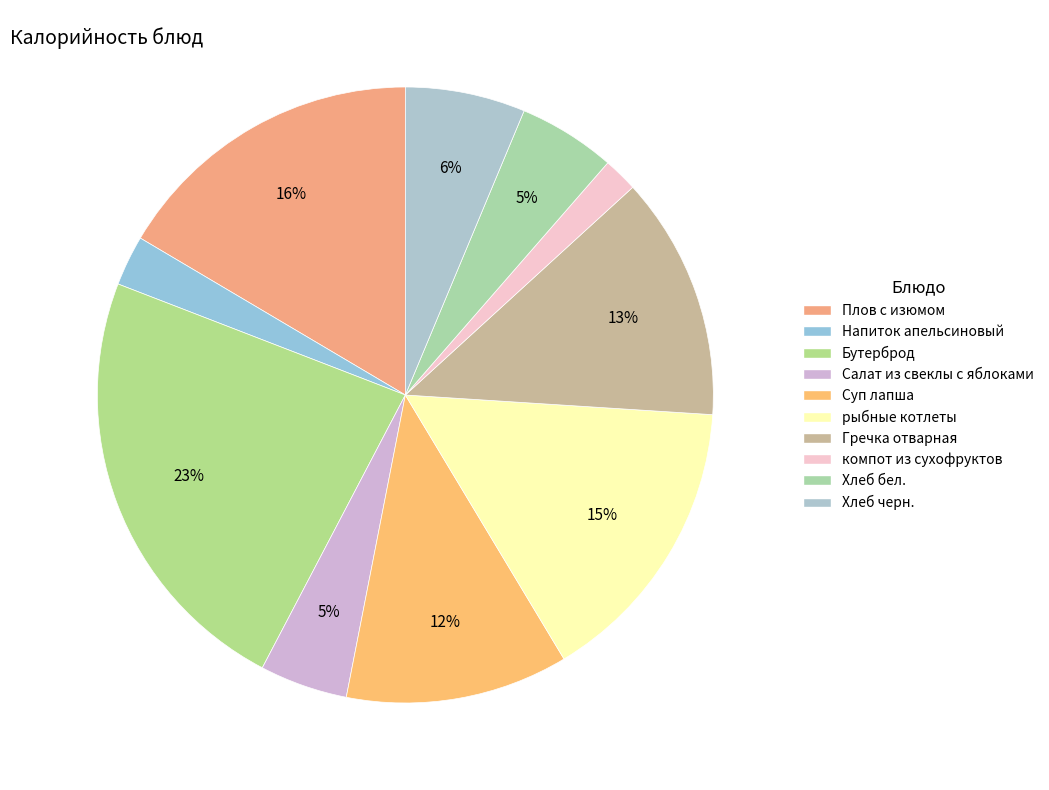

Combined, do рыбные котлеты and Хлеб бел. account for over 50%?

No